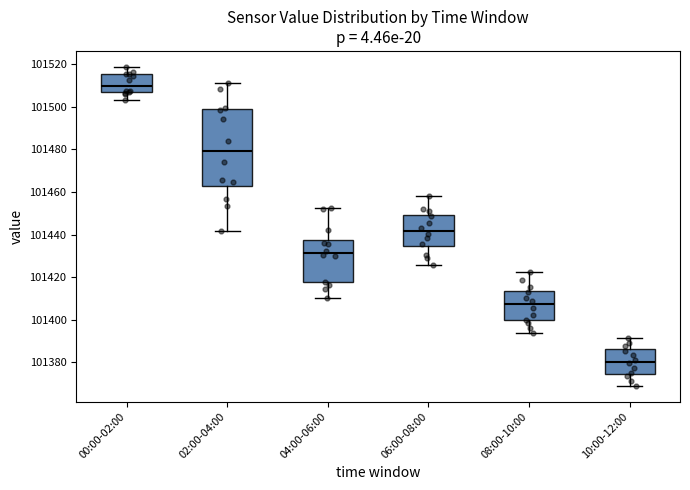

Where does the upper whisker of the box for 04:00-06:00 end on the y-axis? The values are not printed on the chart, so give them approximately, as read against the axis.

101452